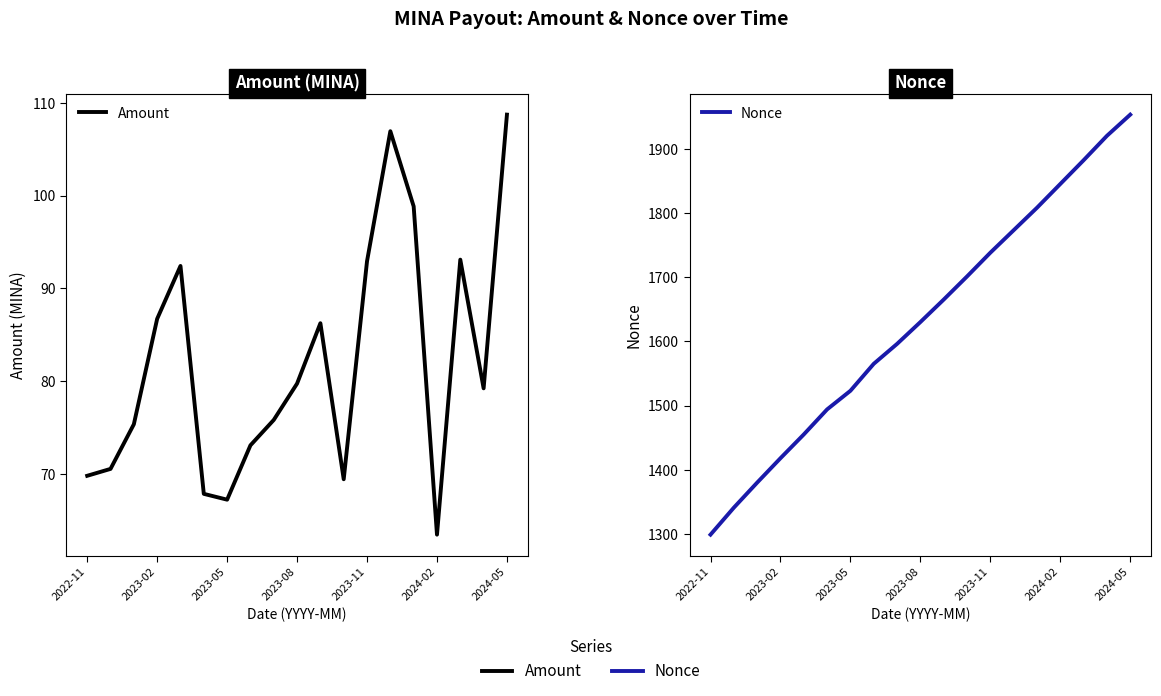

What is the maximum value shown in the chart?

1953.0